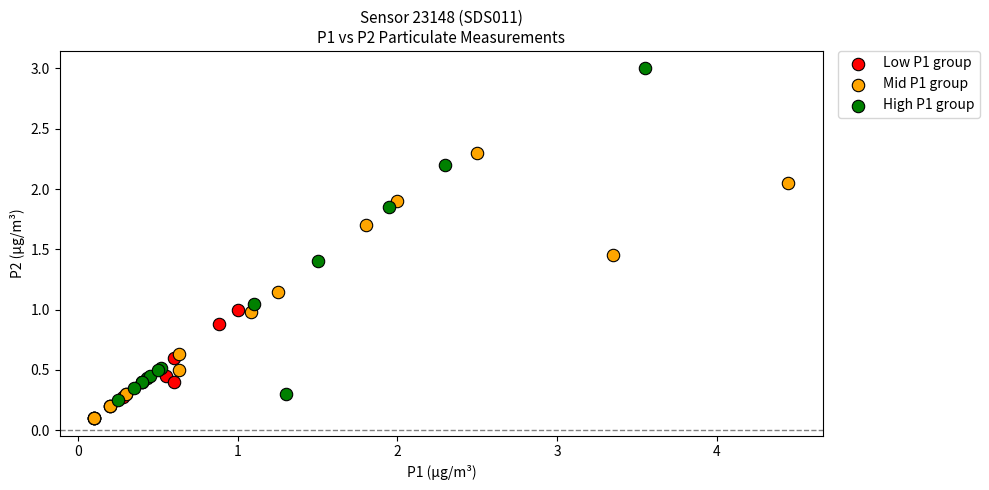

Which series contains the highest Y value?

High P1 group